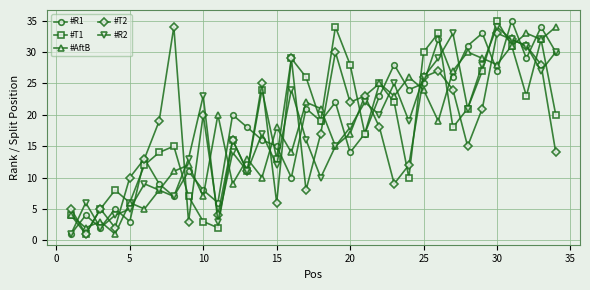

What are all the series names shown in the legend?

#R1, #T1, #AftB, #T2, #R2